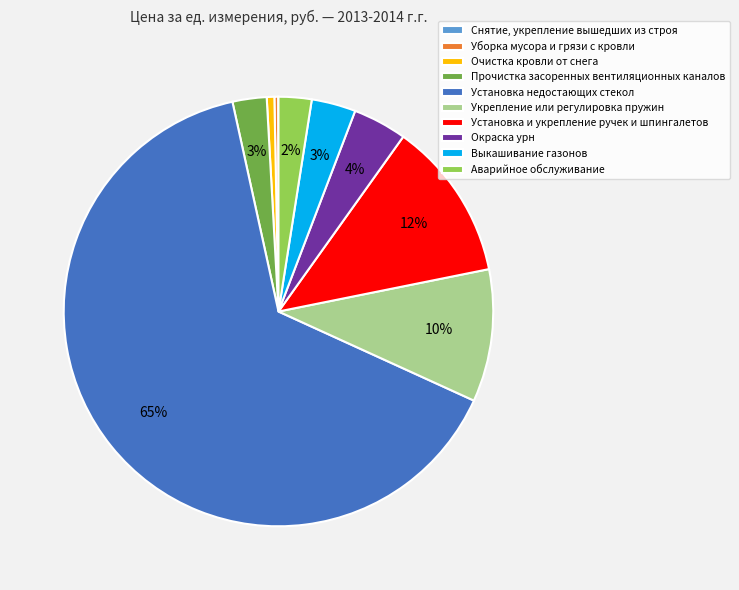

Between Выкашивание газонов and Уборка мусора и грязи с кровли, which is larger?

Выкашивание газонов